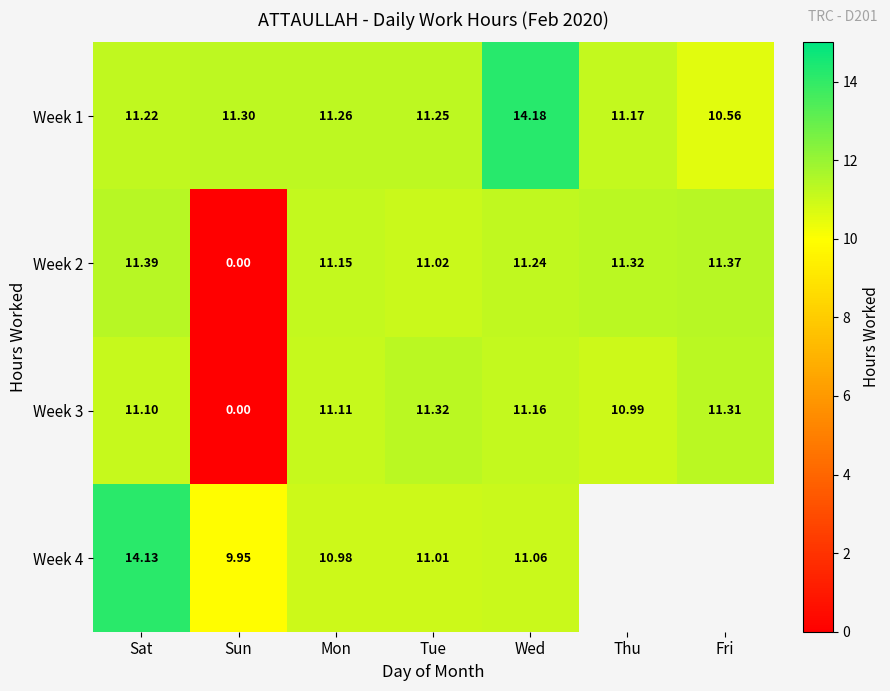

Which category has the highest value in the Week 3 series?

Tue